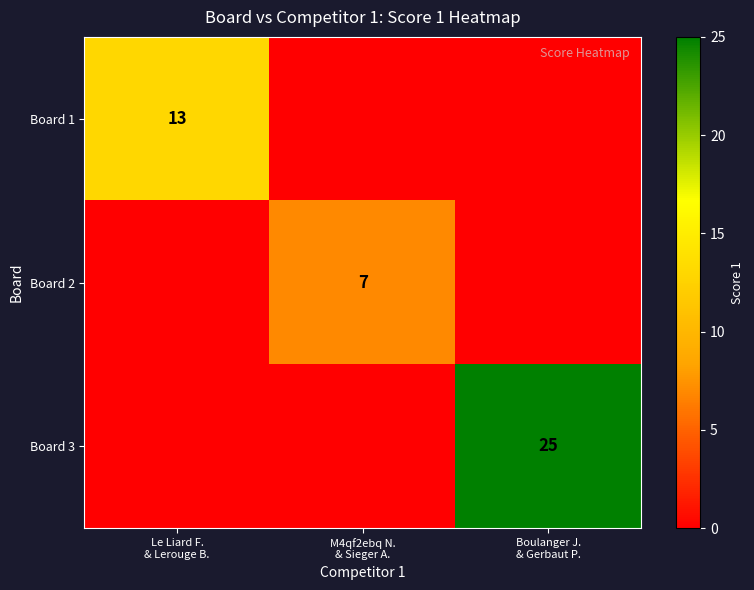

Which series has the largest total across all categories?

Board 3